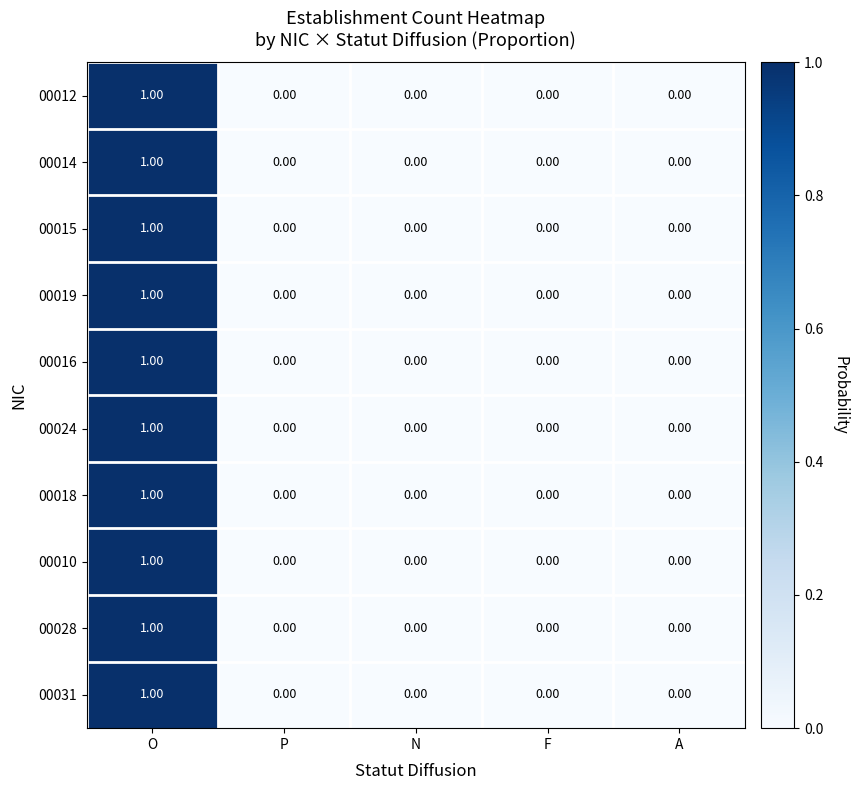

Reading right to left, what are all the values shown in this chart?

00012: A=0	F=0	N=0	P=0	O=1
00014: A=0	F=0	N=0	P=0	O=1
00015: A=0	F=0	N=0	P=0	O=1
00019: A=0	F=0	N=0	P=0	O=1
00016: A=0	F=0	N=0	P=0	O=1
00024: A=0	F=0	N=0	P=0	O=1
00018: A=0	F=0	N=0	P=0	O=1
00010: A=0	F=0	N=0	P=0	O=1
00028: A=0	F=0	N=0	P=0	O=1
00031: A=0	F=0	N=0	P=0	O=1